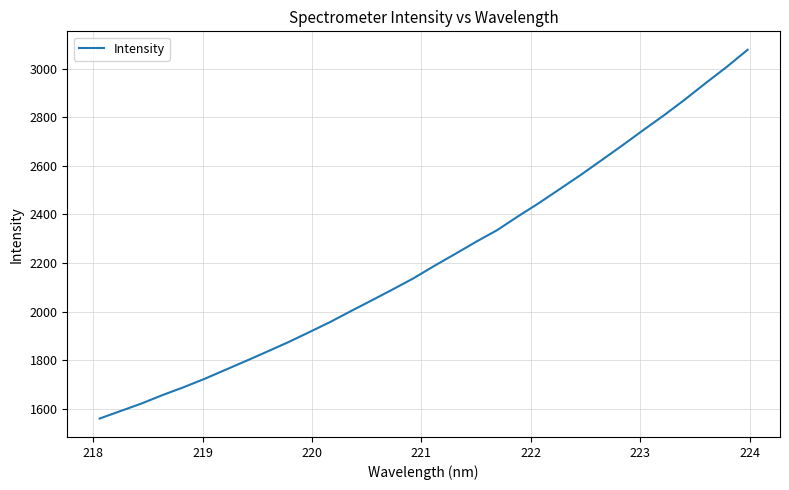

What is the maximum value shown in the chart?

3077.8